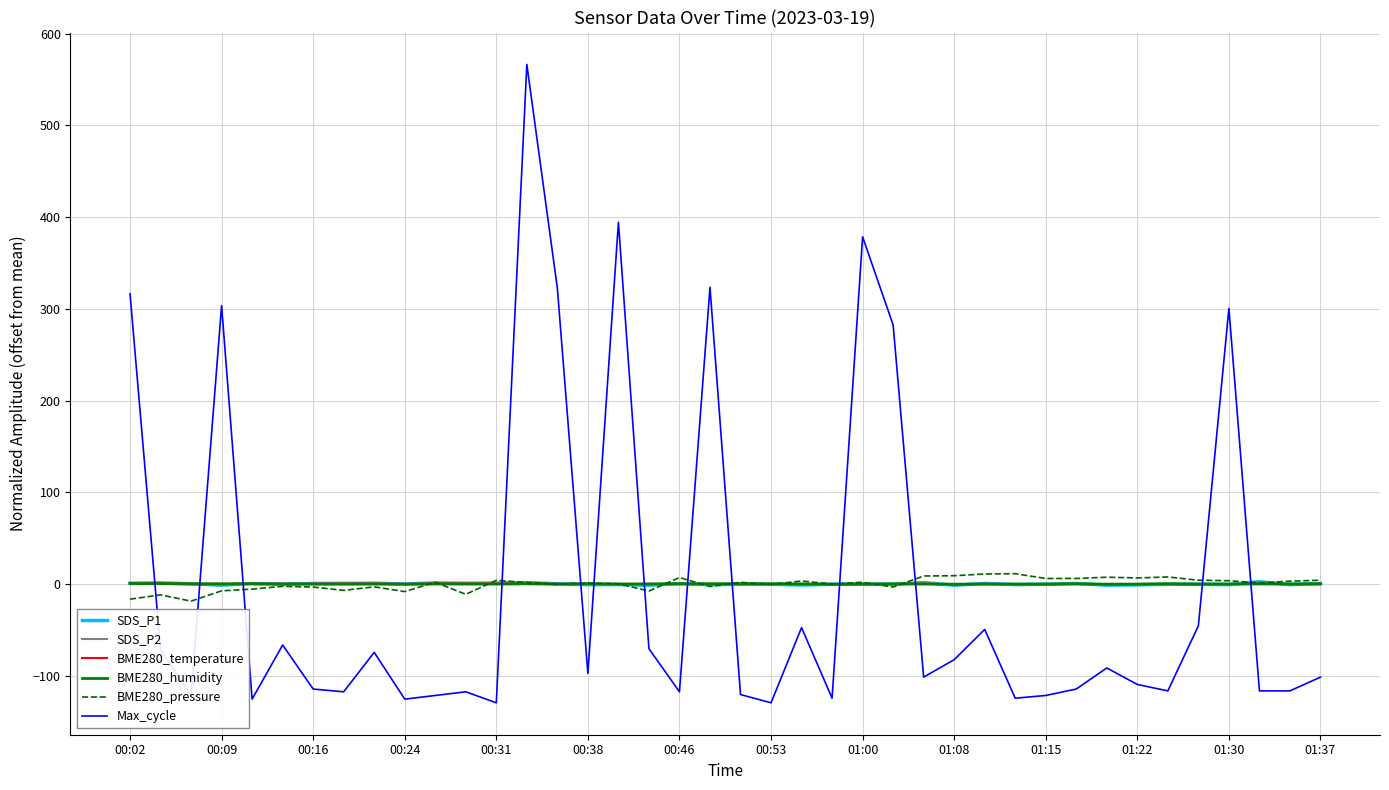

What is the difference between the maximum and minimum values in the SDS_P1 series?

3.8